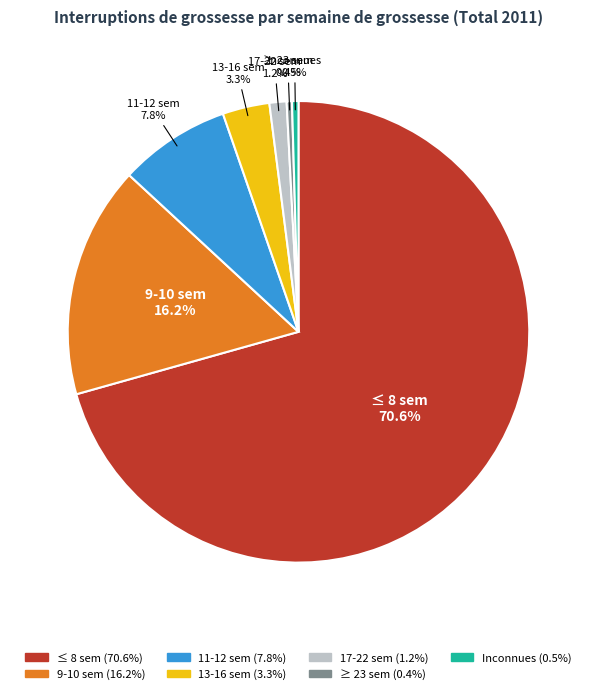

True or false: ≥ 23 sem accounts for 0% of the total.

True